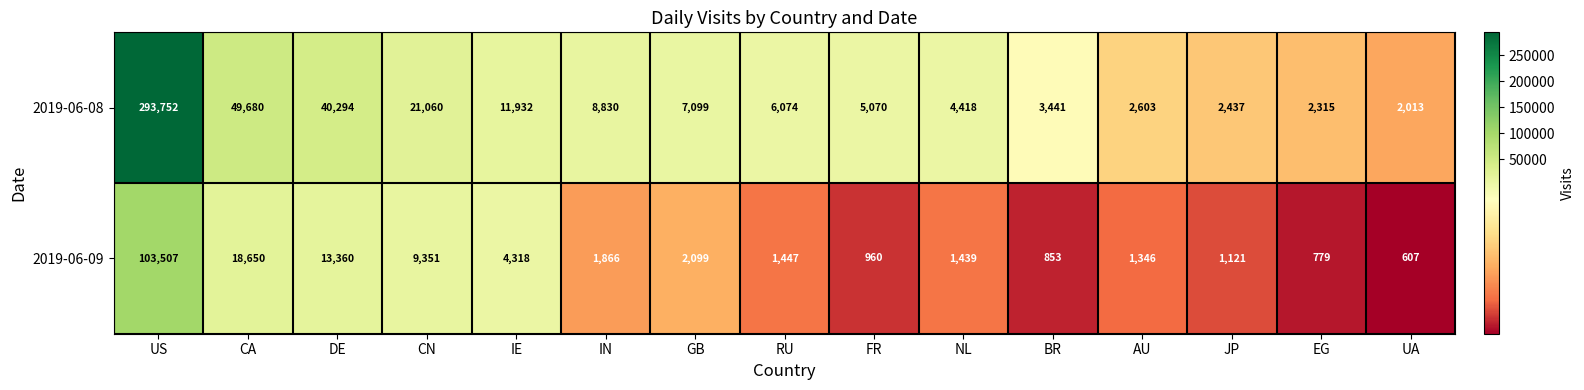

Which series has the largest range (max minus min)?

2019-06-08